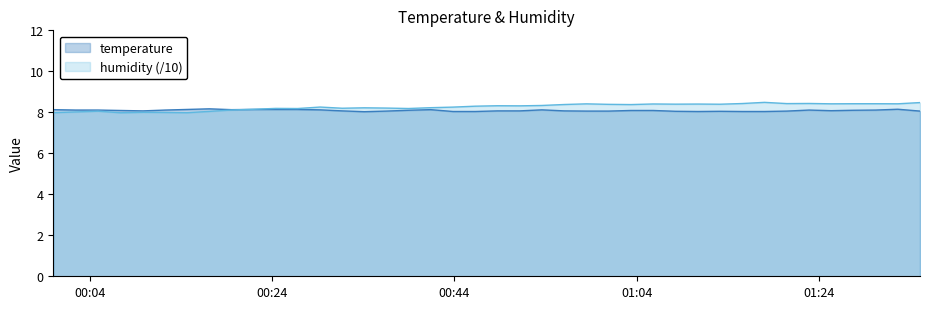

List the series in order of their peak value, highest first.

humidity (/10), temperature